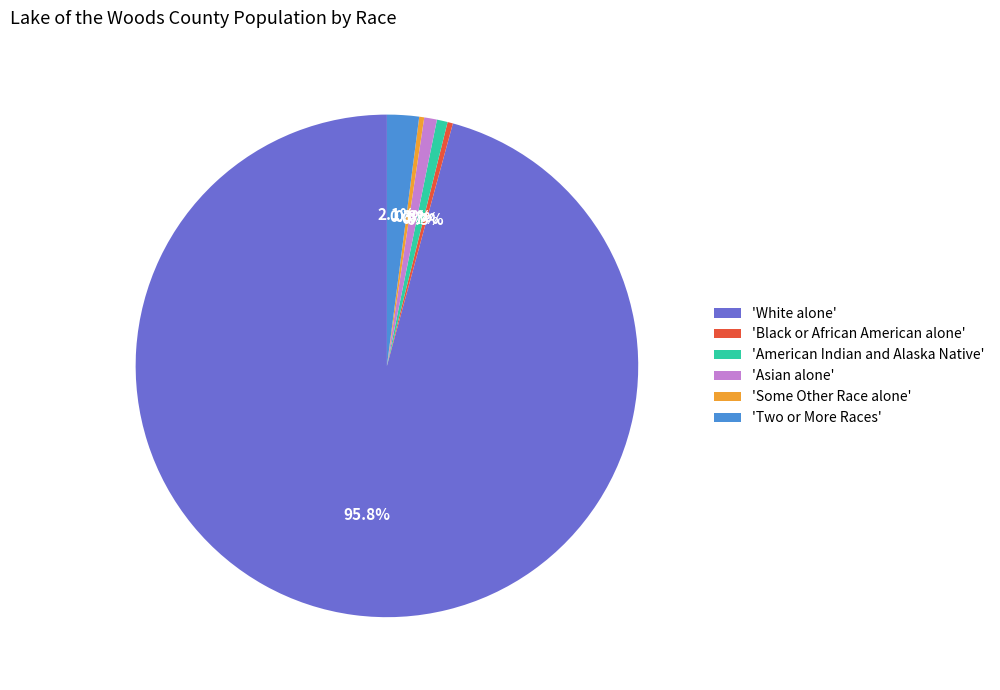

Which slice is the largest?

'White alone'